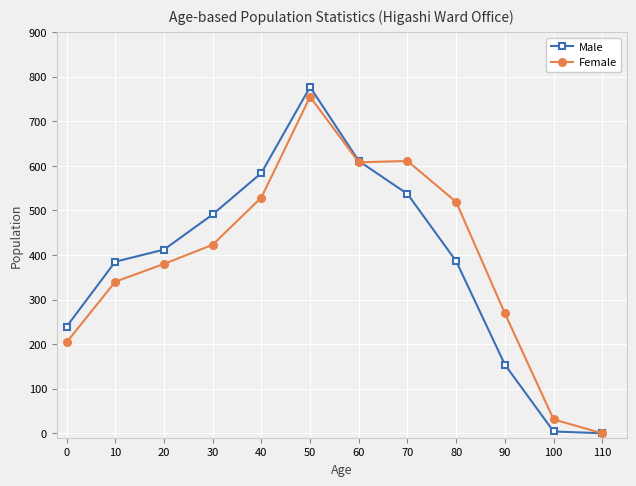

True or false: Female has more than 0 interior local peaks.

True